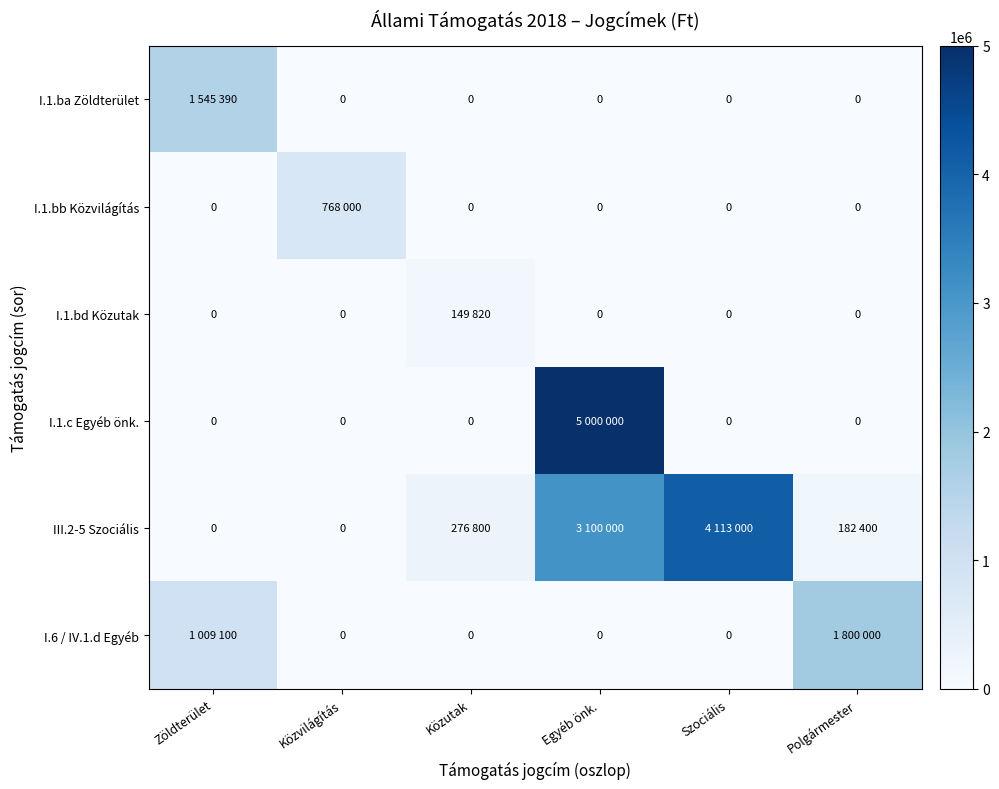

Is it true that I.1.bd Közutak equals 0 at Polgármester?

True